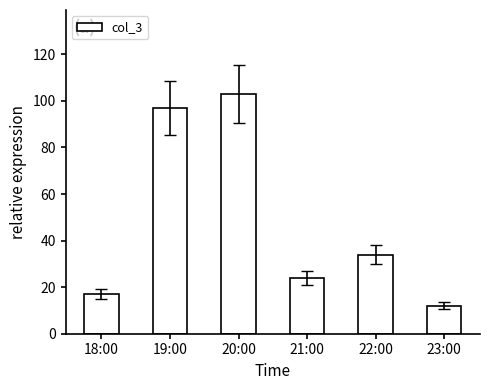

Reading right to left, transcribe all the data shown in this chart.

12	34	24	103	97	17